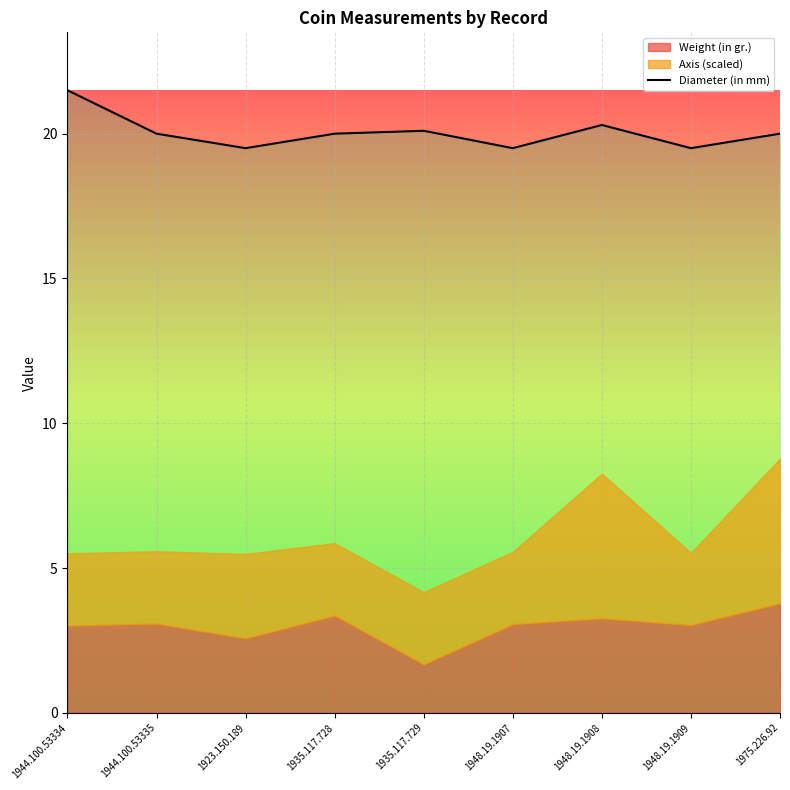

What is the label of the 7th point from the right?

1923.150.189